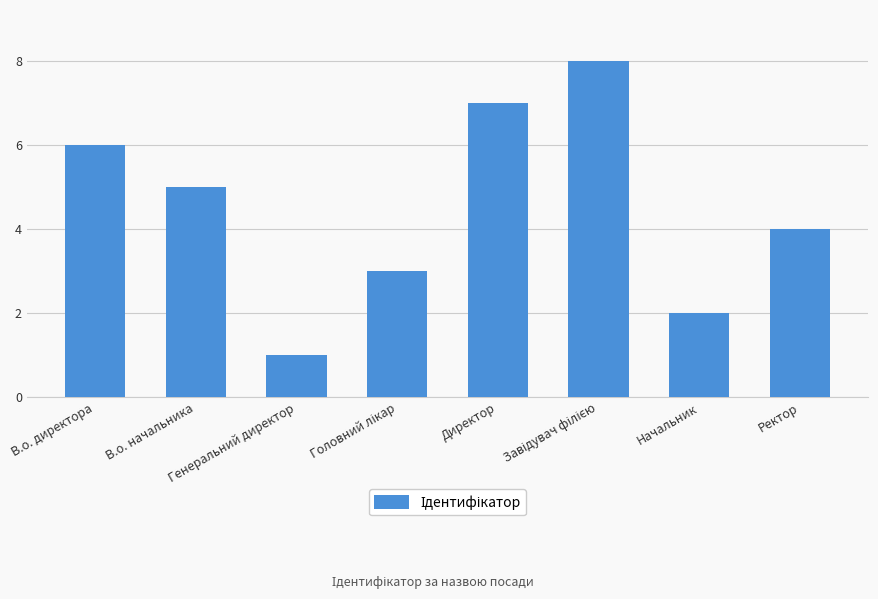

What is the maximum value shown in the chart?

8